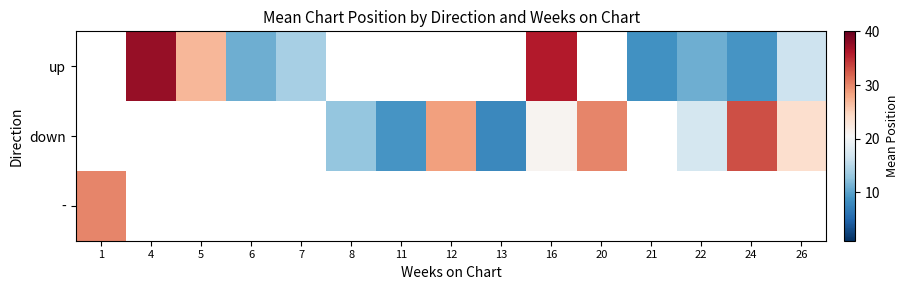

Between 8 and 24, which series saw the biggest shift?

down